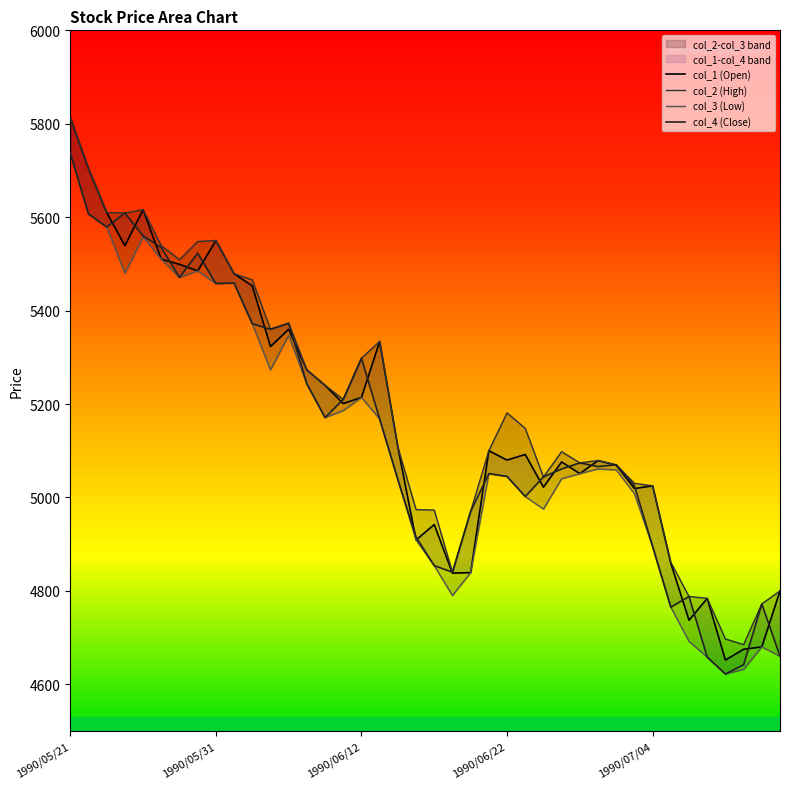

What is the total value across all series at 1990/05/25?

22350